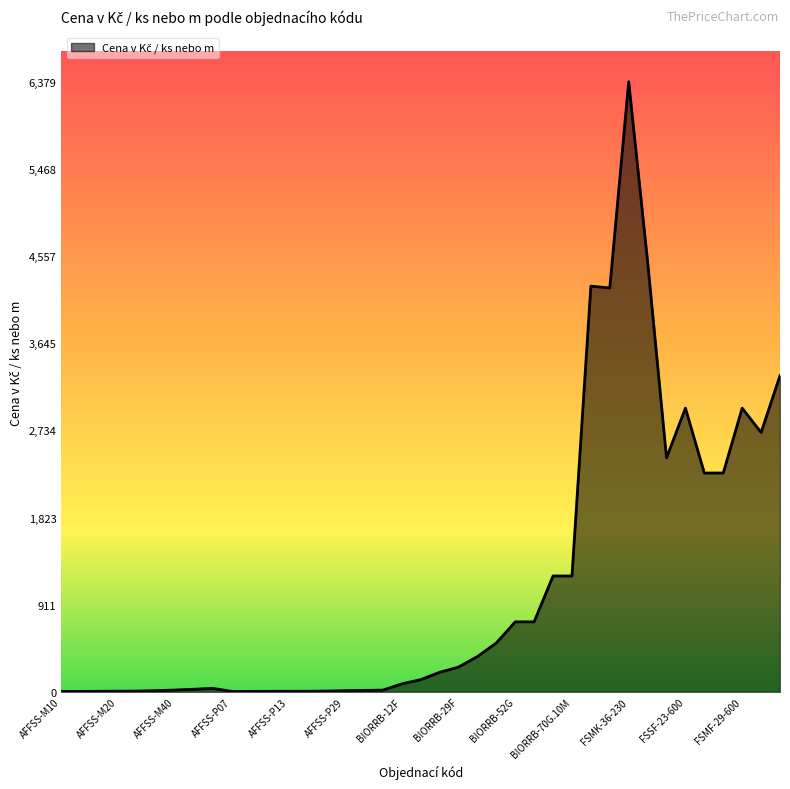

What is the sum of all values?

43995.3